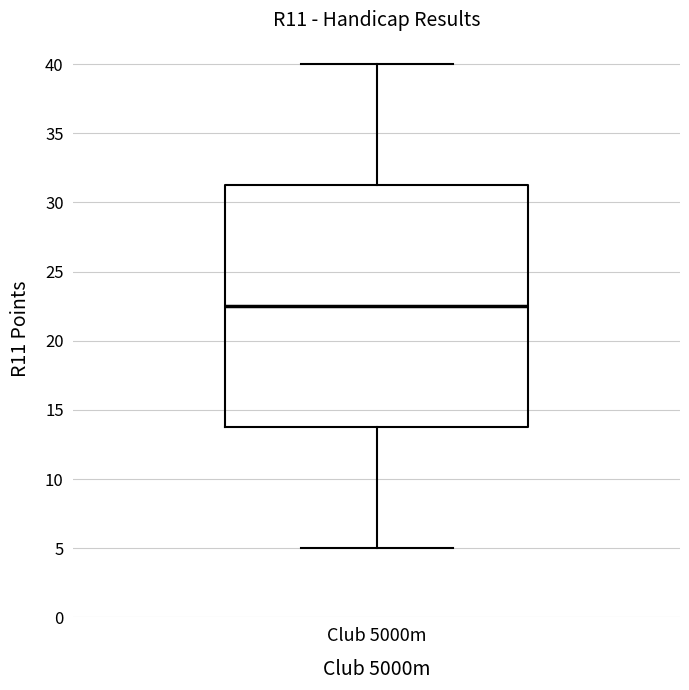

Transcribe this box plot: give where the median line is, the range the box spans, and where the two whiskers end, as read against the y-axis. The values are not printed on the chart, so give them approximately, as read against the axis.

median 22.5, box 14.0 to 31.5, whiskers 5.0 to 40.0